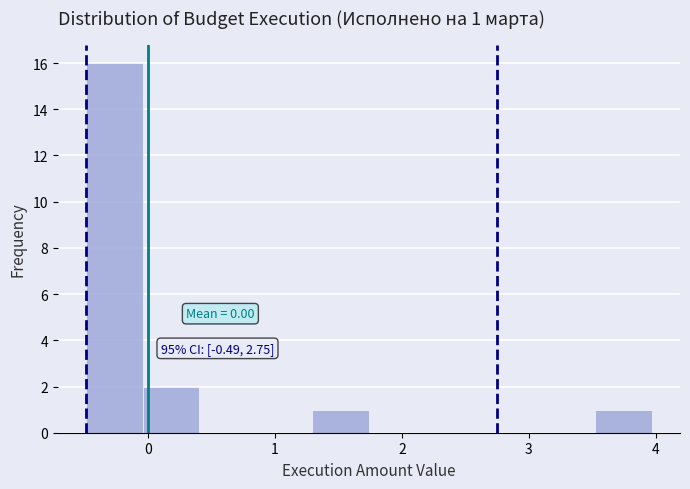

Over which range of the x-axis is the bar tallest?

-0.5 to 0.0